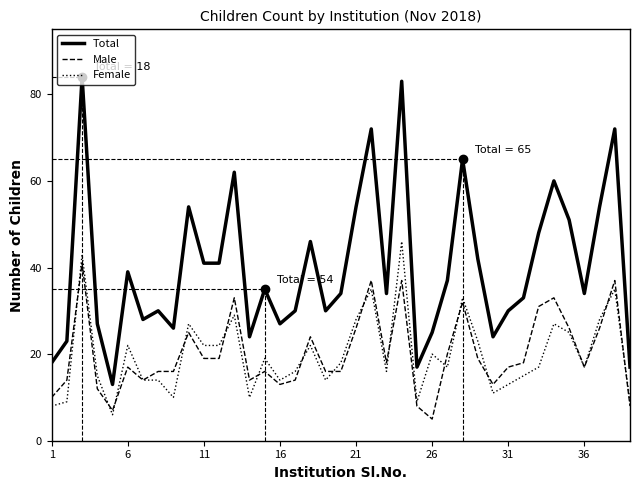

List the series in order of their peak value, lowest first.

Male, Female, Total